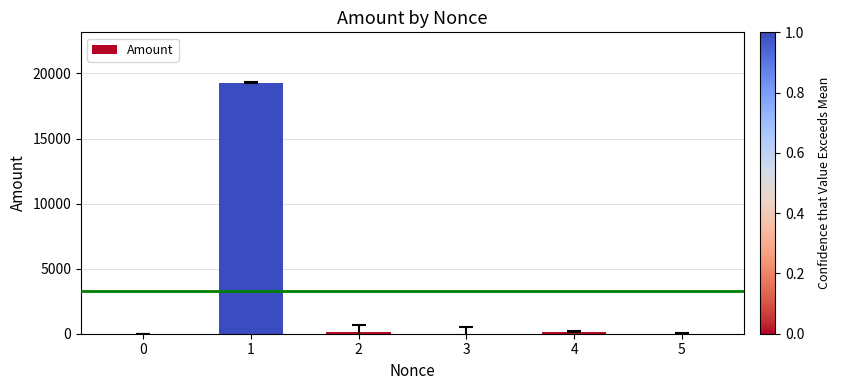

What is the sum of the values at 3 and 1?

19310.8